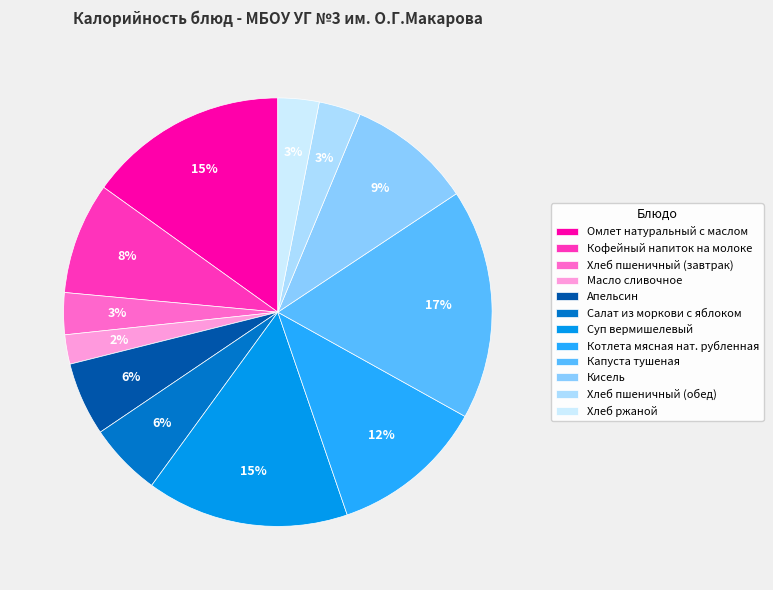

Is it true that Капуста тушеная is 17% of the pie?

True